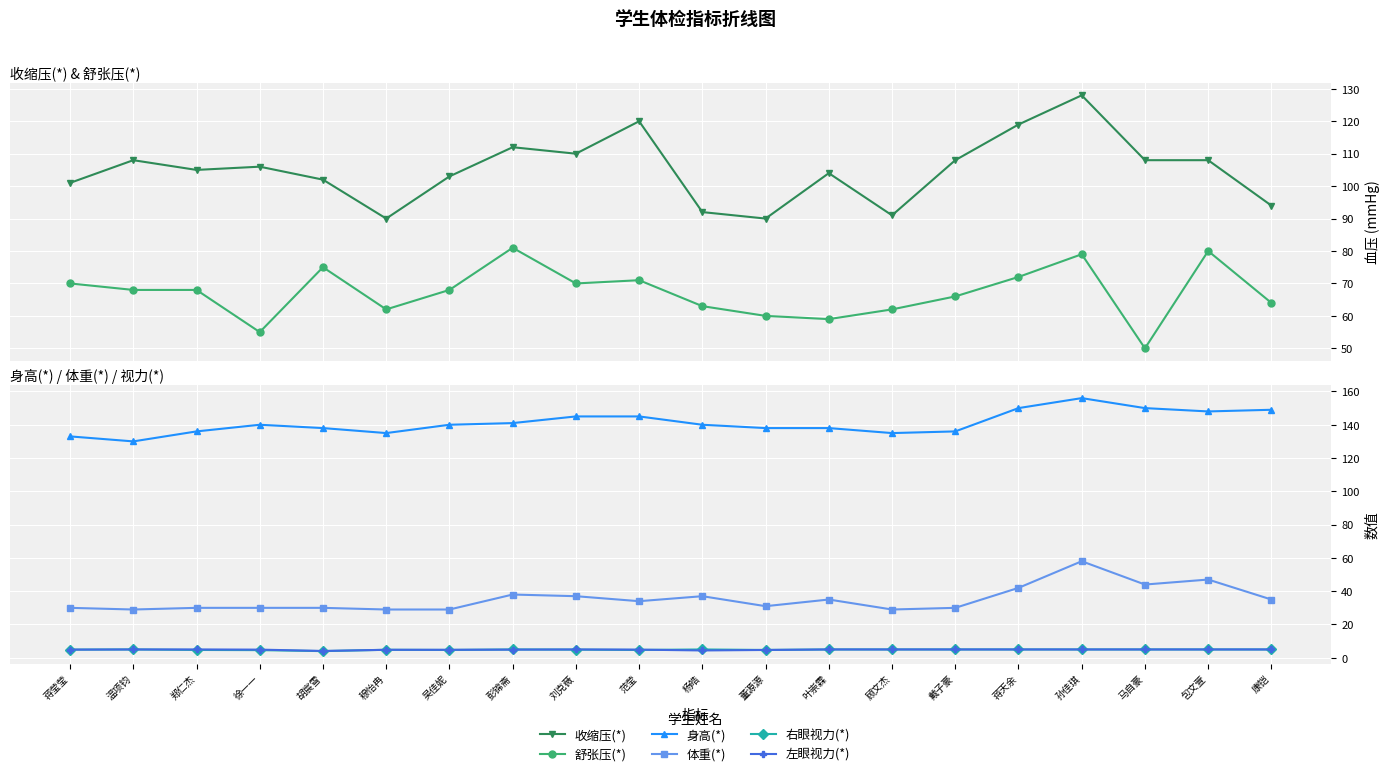

True or false: 收缩压(*) and 左眼视力(*) intersect in this chart.

False